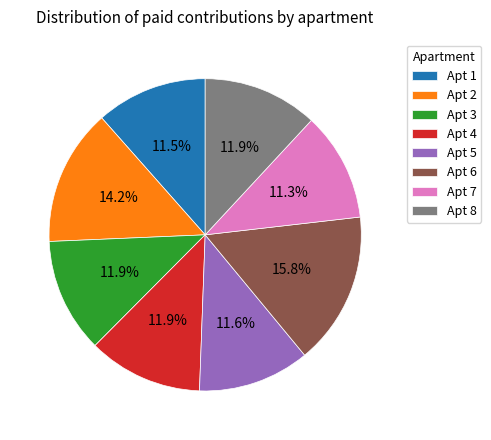

Does any single category account for the majority?

No